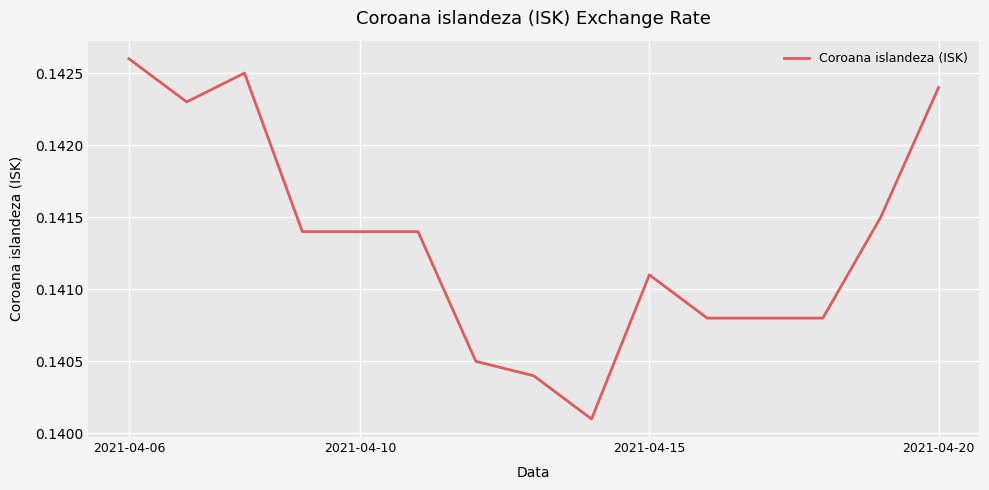

Which label corresponds to the largest value in the chart?

2021-04-06